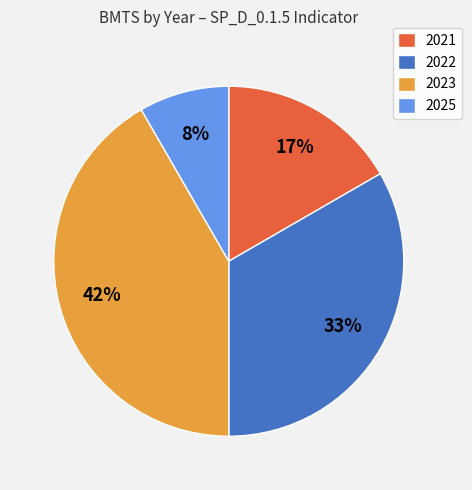

Count the number of slices in the pie.

4